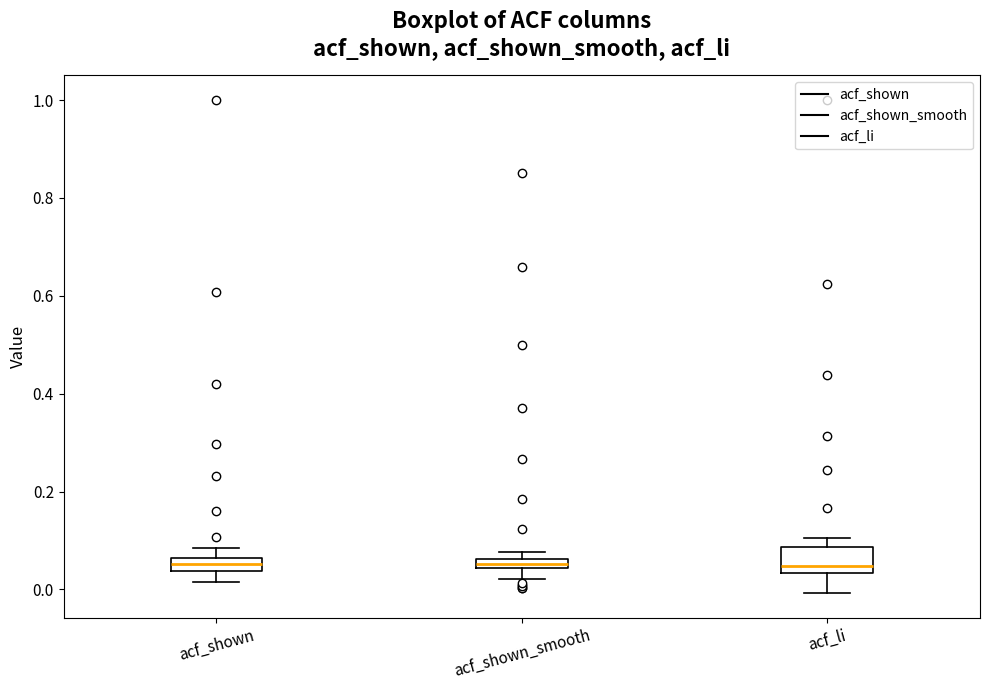

Where is the lower edge of the box for acf_li on the y-axis? The values are not printed on the chart, so give them approximately, as read against the axis.

0.04